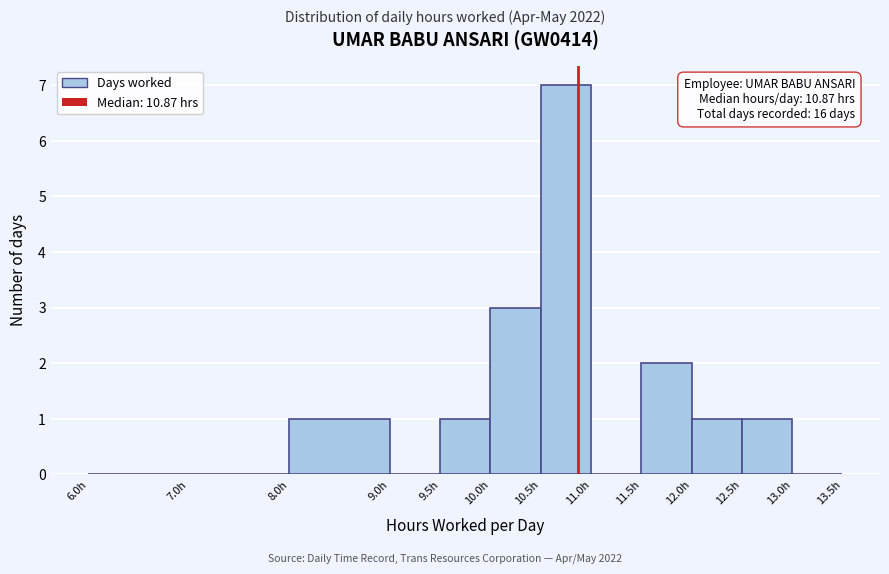

Which range on the x-axis has the tallest bar?

10.5 to 11.0